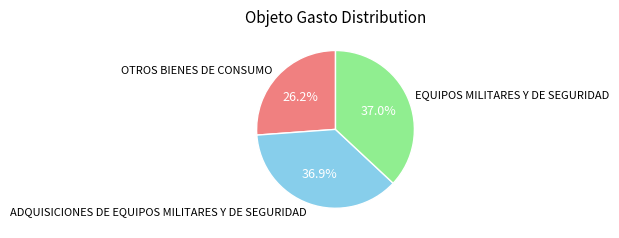

How many segments does this pie chart have?

3